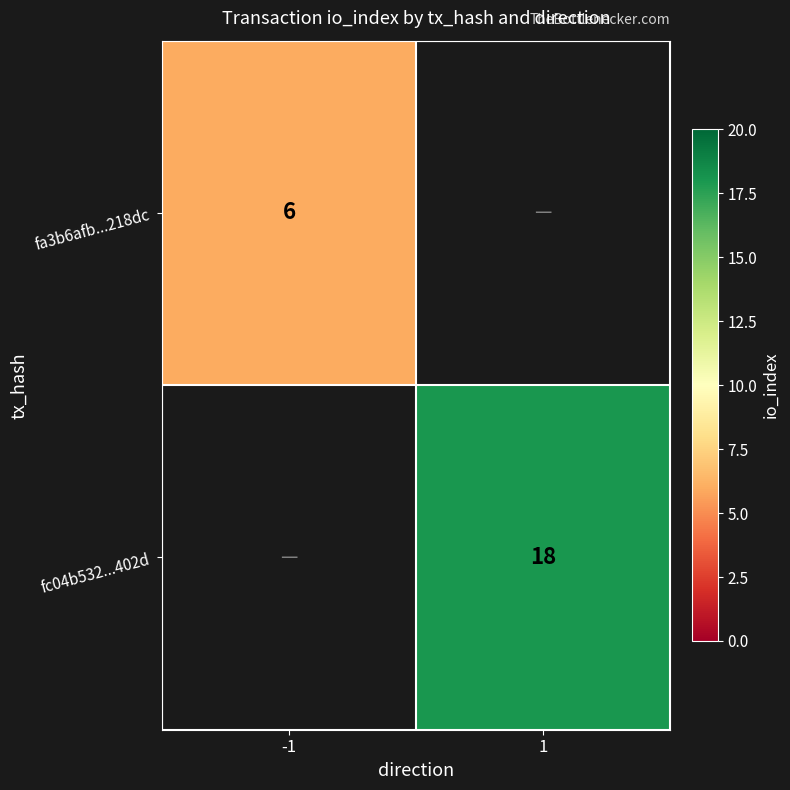

Is it true that fc04b532...402d equals 18 at 1?

True